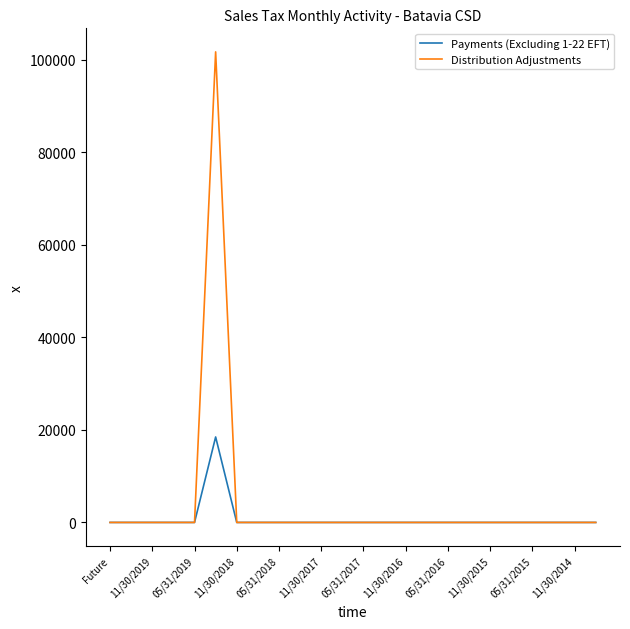

How many values in the Distribution Adjustments series exceed 0?

1